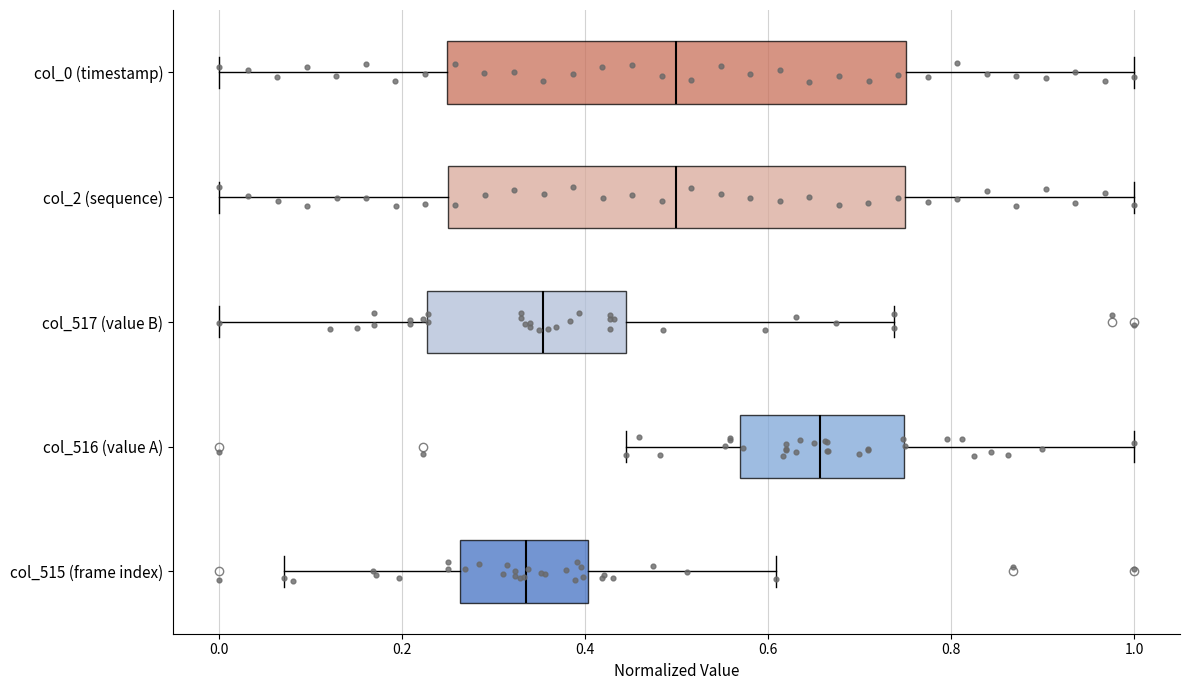

Which box's median line is the furthest to the right?

col_516 (value A)